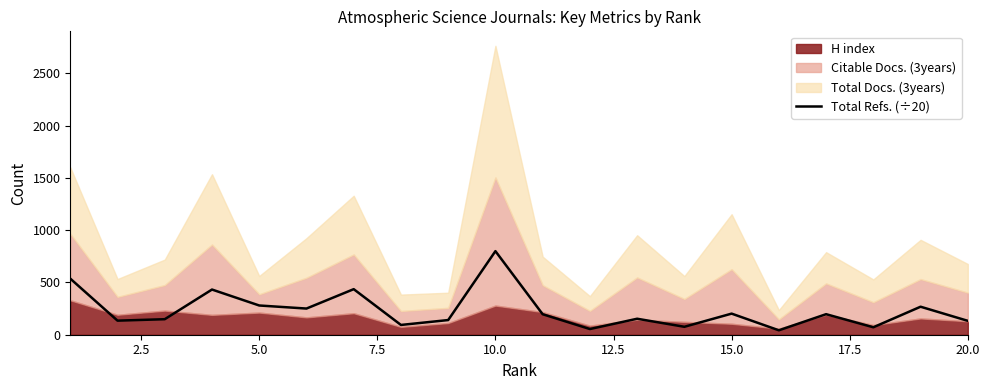

How many interior local valleys (lower than both neighbors) does the data have?

7